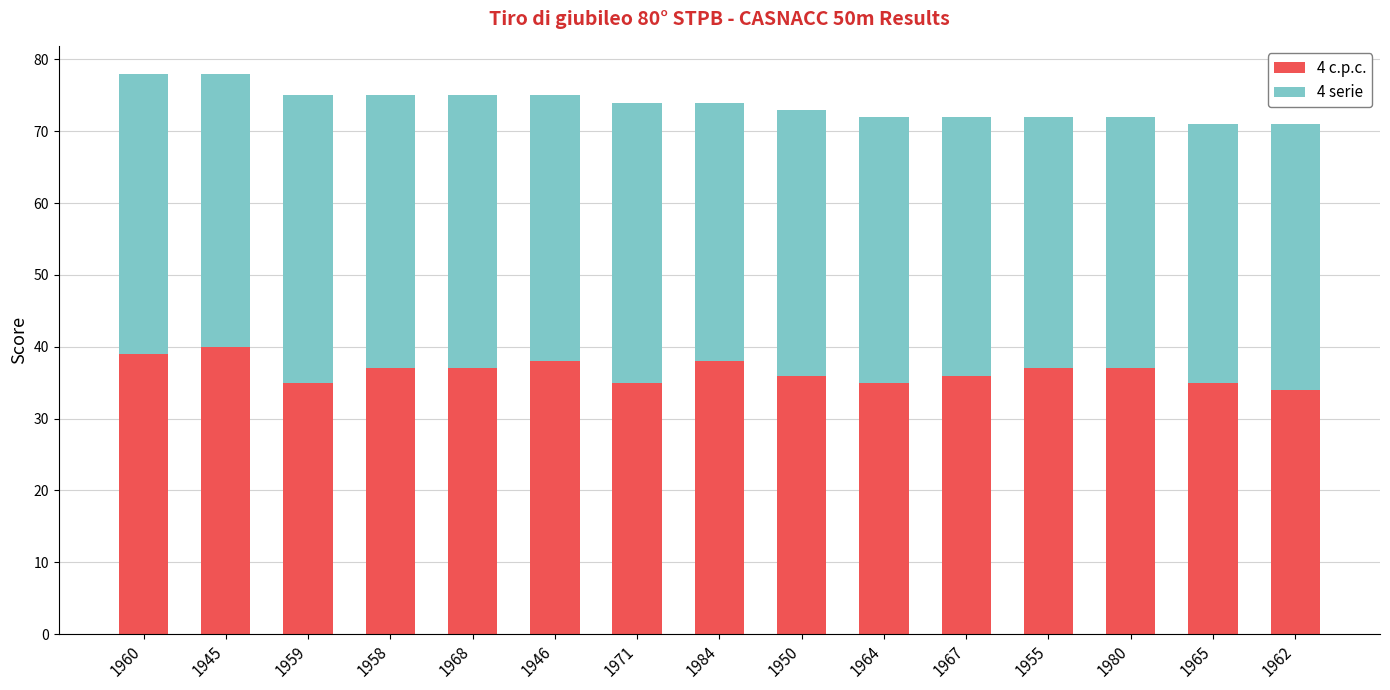

What is the highest value of the 4 c.p.c. series?

40